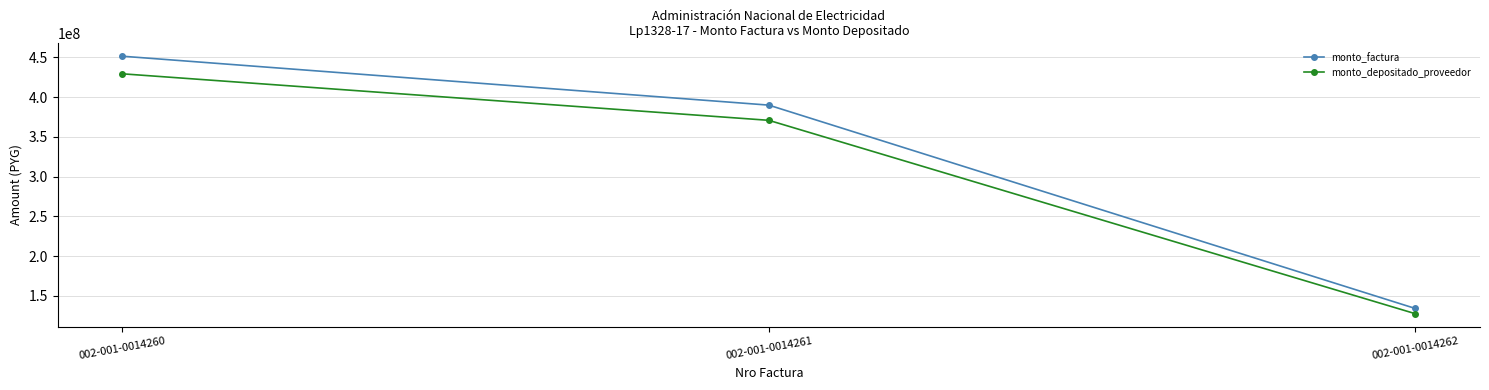

Reading left to right, what are all the values shown in this chart?

monto_factura: 451580217	390039472	134200484
monto_depositado_proveedor: 429444576	370920446	127622220